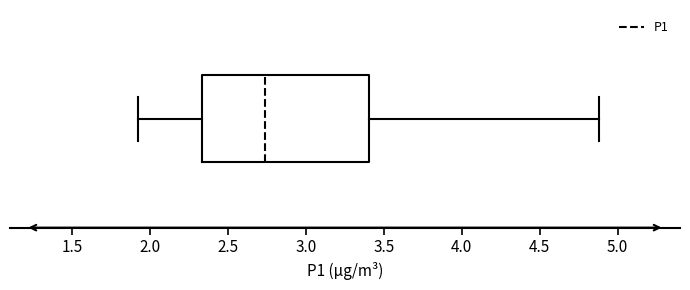

Transcribe this box plot: give where the median line is, the range the box spans, and where the two whiskers end, as read against the x-axis. The values are not printed on the chart, so give them approximately, as read against the axis.

median 2.75, box 2.35 to 3.40, whiskers 1.90 to 4.90